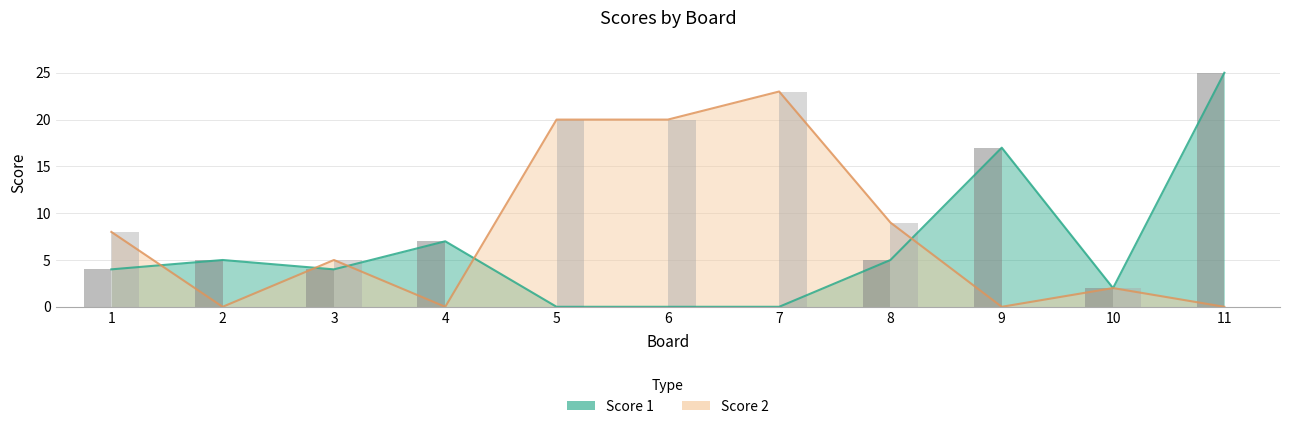

How many data points does each series have?

11